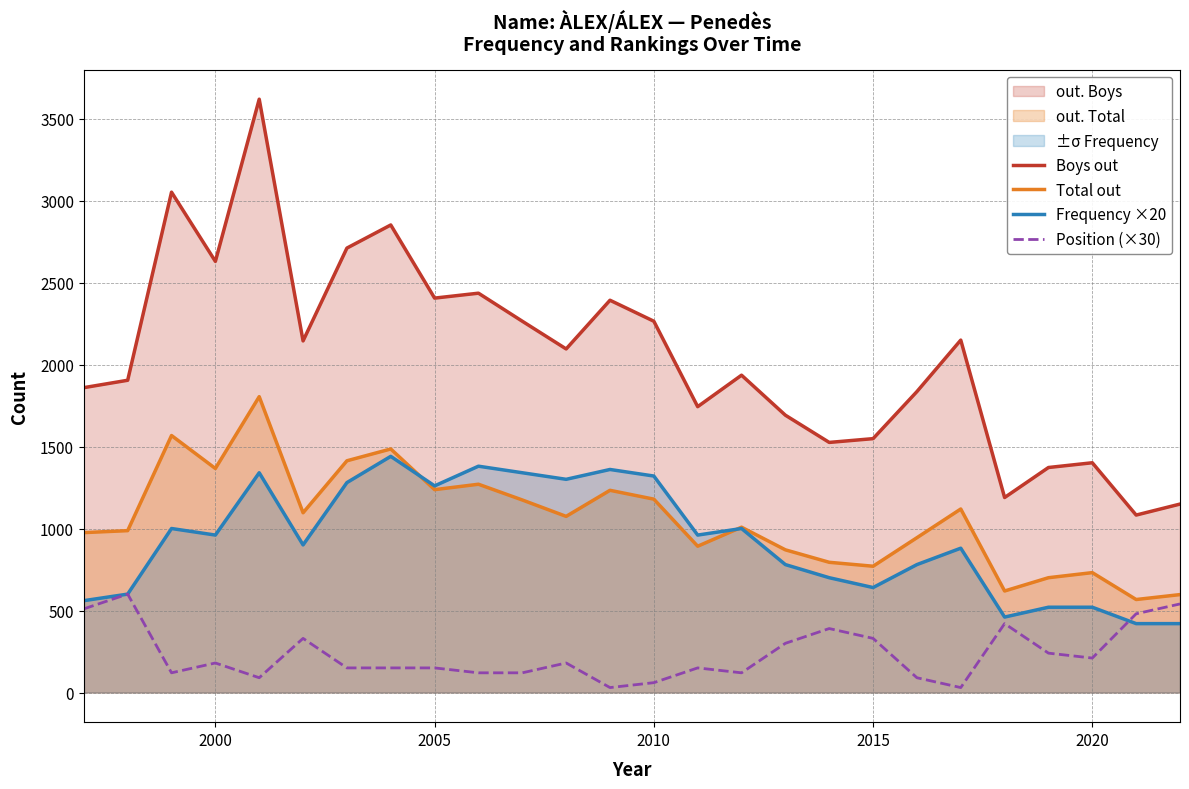

In Boys out, how many points are higher than both neighbors (excluding endpoints)?

8